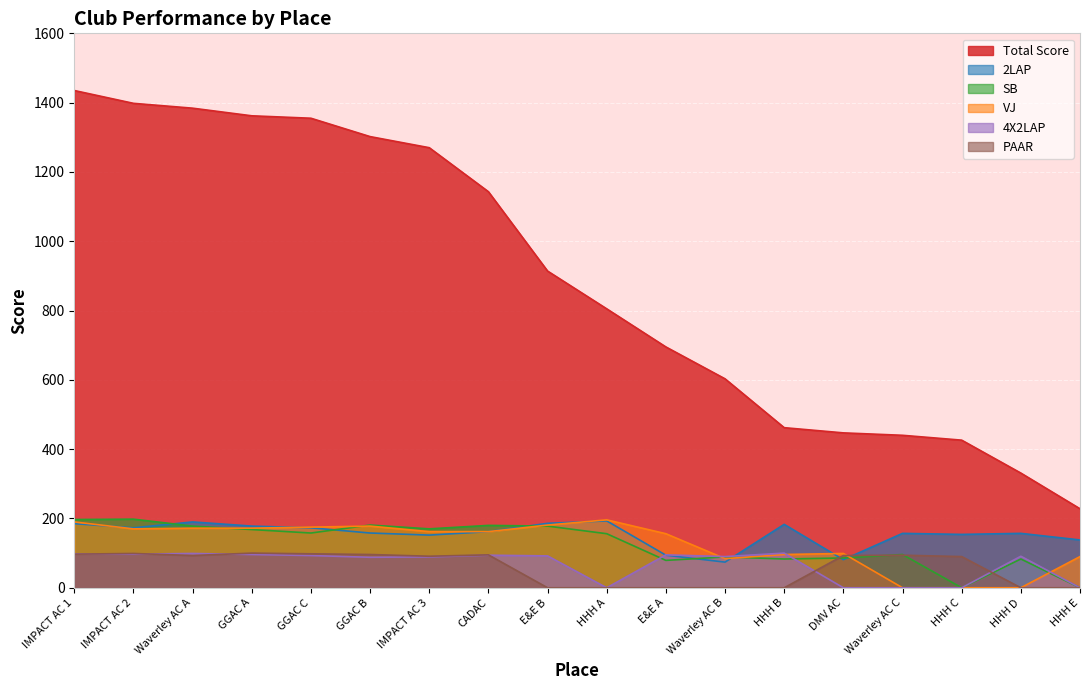

What is the sum of all 2LAP values?

2788